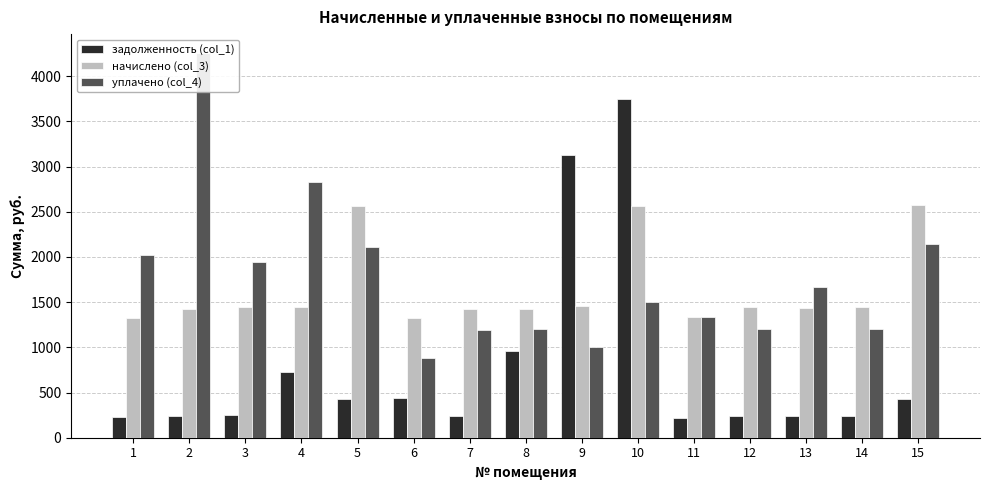

Which series has the largest total across all categories?

уплачено (col_4)